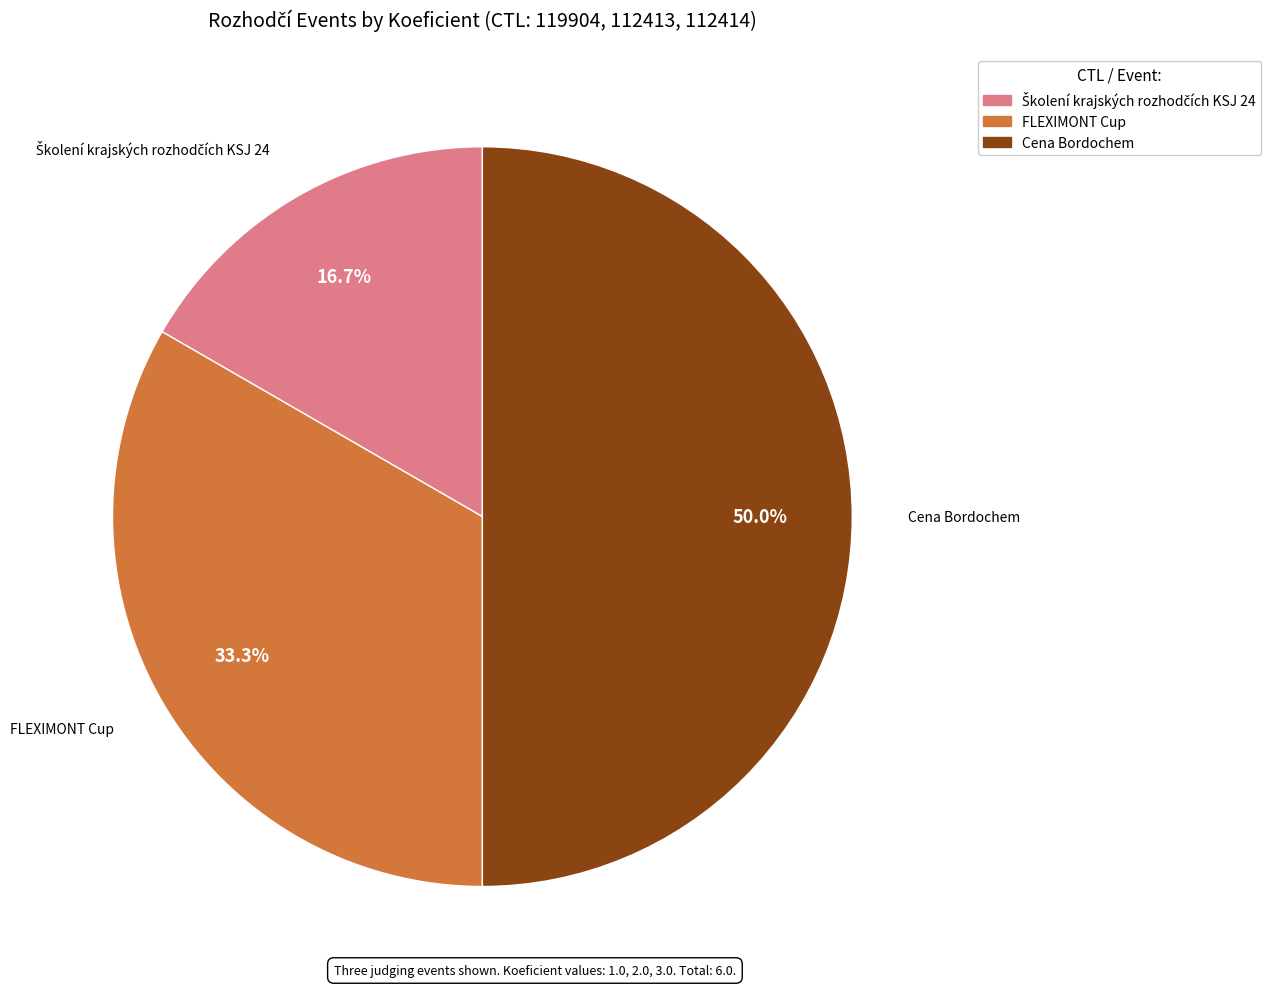

What portion of the pie excludes Cena Bordochem?

50.0%